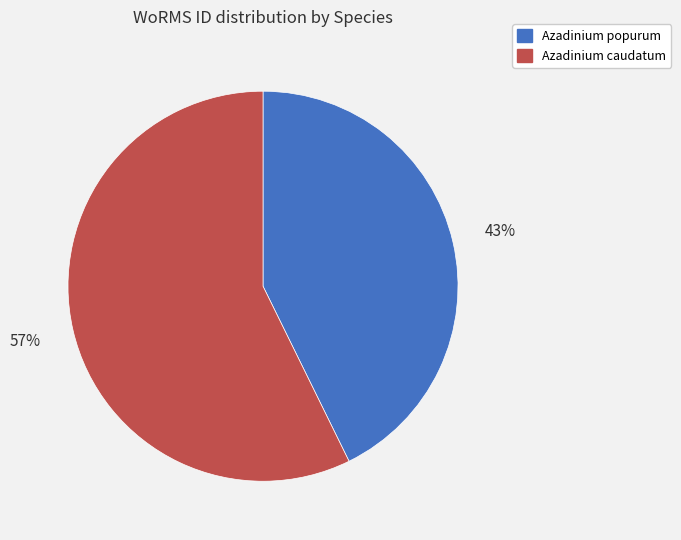

How many slices are in this pie chart?

2